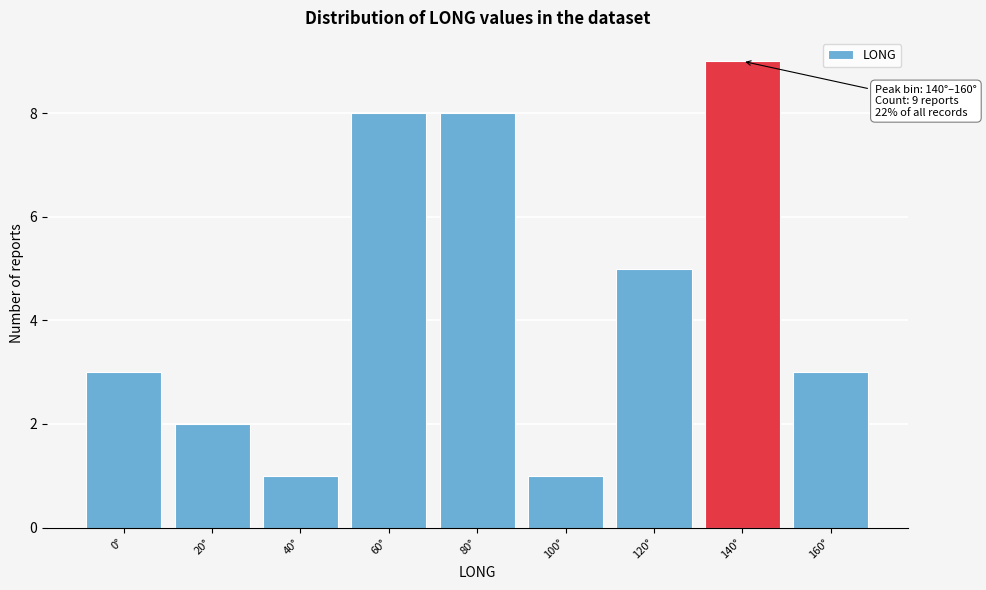

Reading left to right, transcribe all the data shown in this chart.

0°=3	20°=2	40°=1	60°=8	80°=8	100°=1	120°=5	140°=9	160°=3